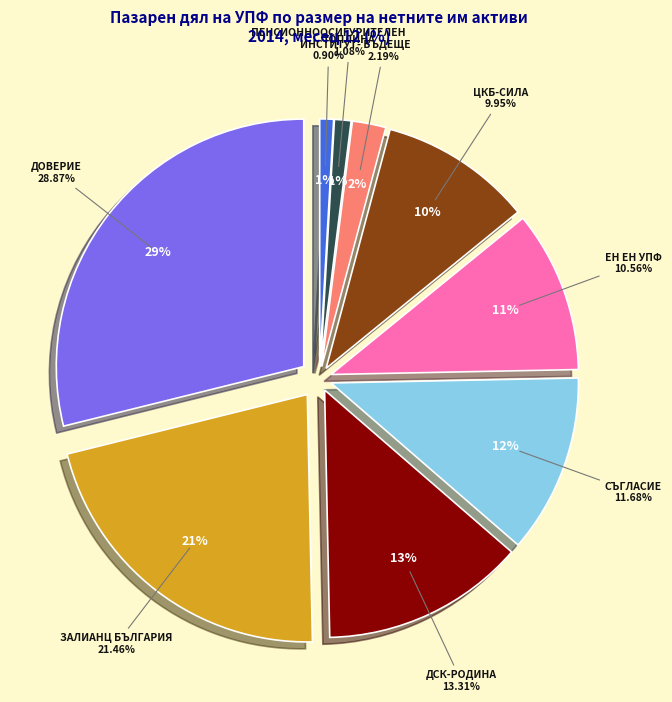

Count the number of slices in the pie.

9